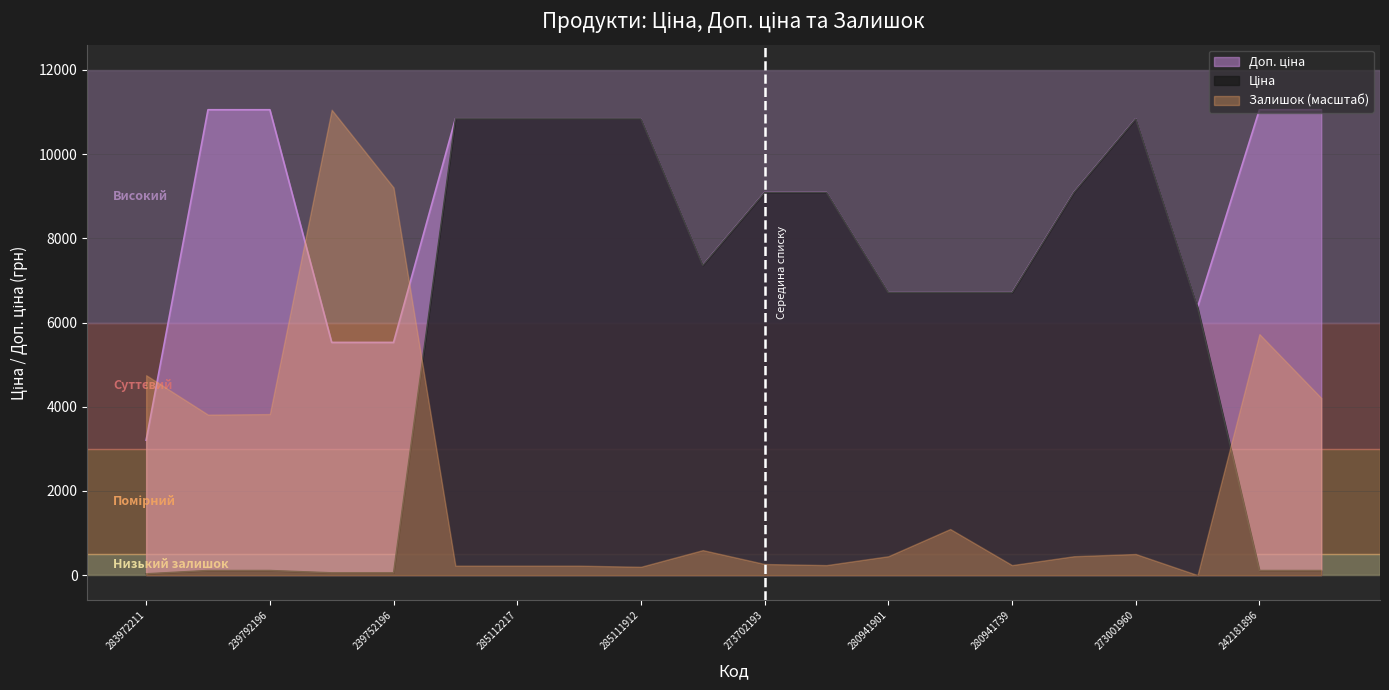

What is the difference between the maximum and second lowest values in the Доп. ціна series?

5527.0